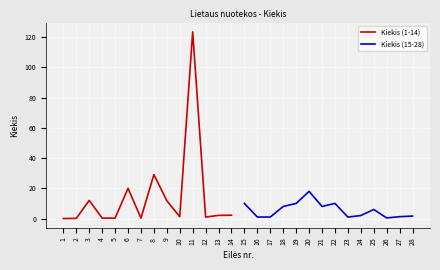

The value of Kiekis (15-28) at 25 is 1.8. True or false?

False